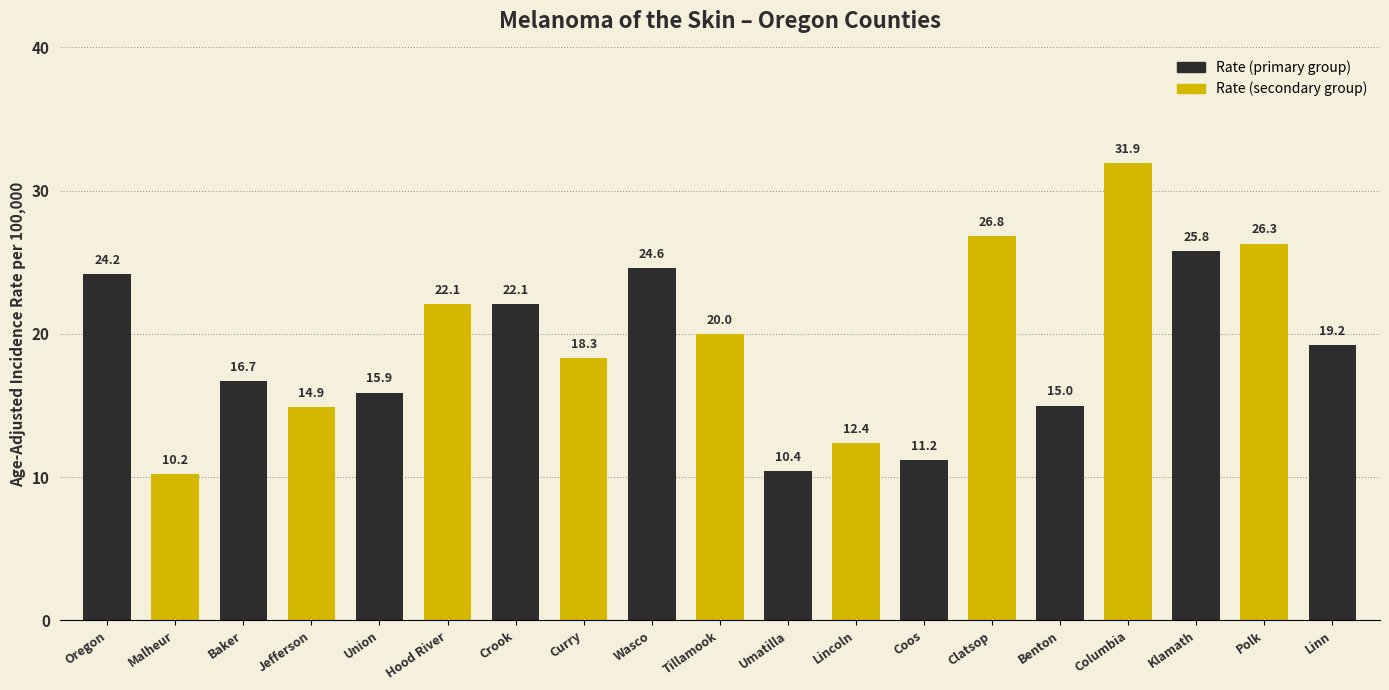

The chart shows a value of 16.4 at Columbia. True or false?

False